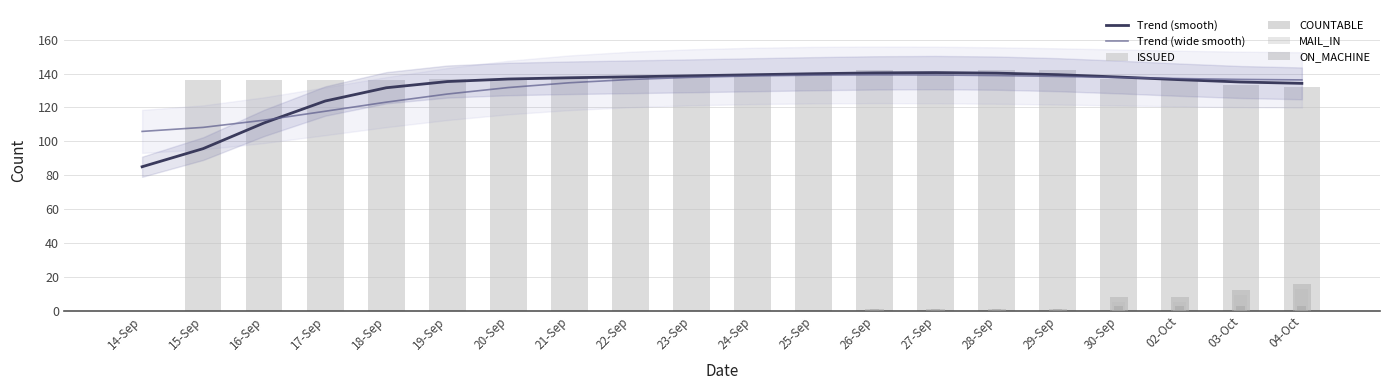

What is the label of the 8th bar from the right?

26-Sep